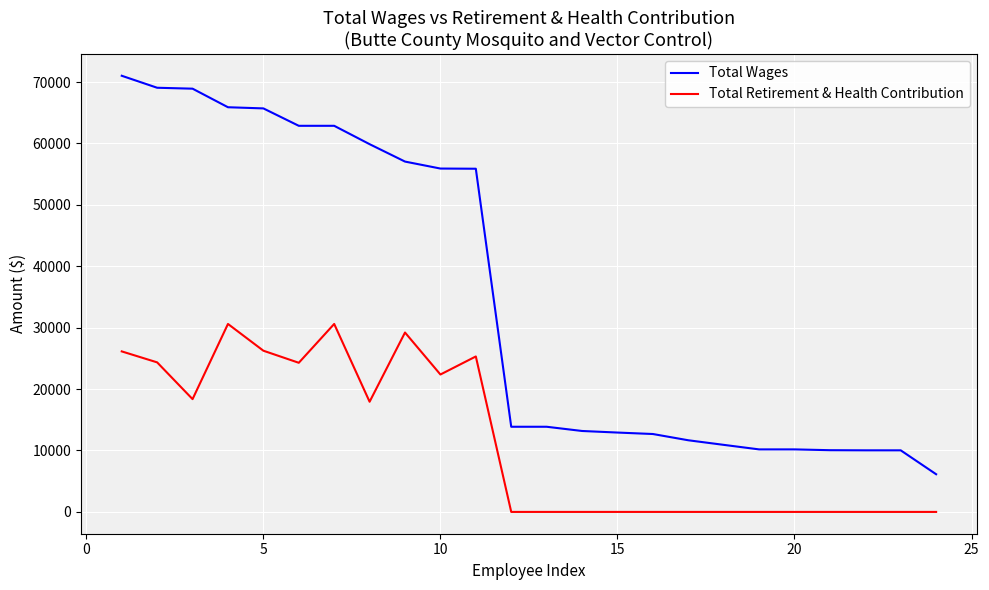

How many series are shown in this chart?

2